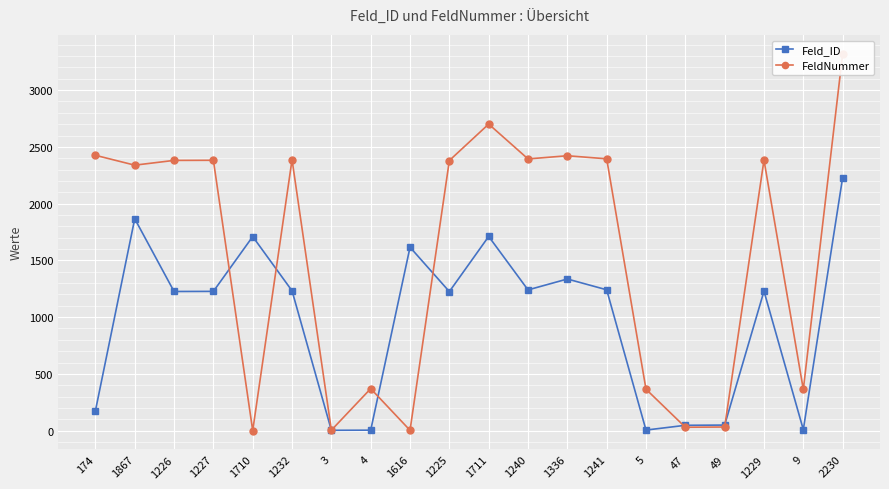

At which category does Feld_ID reach its first local valley?

1226